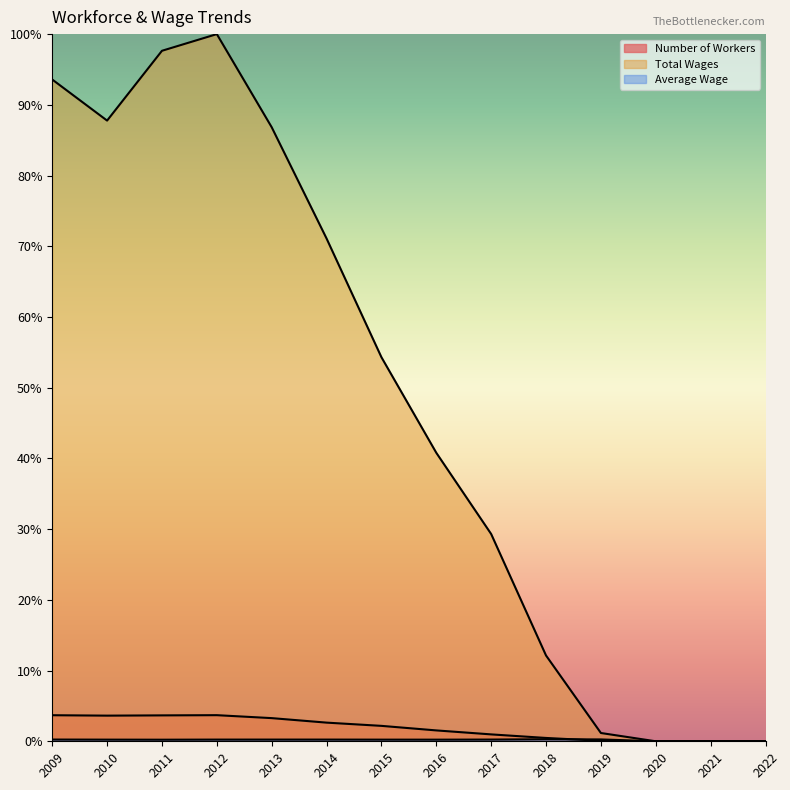

The Average Wage series shows 0.2 at 2022. True or false?

False